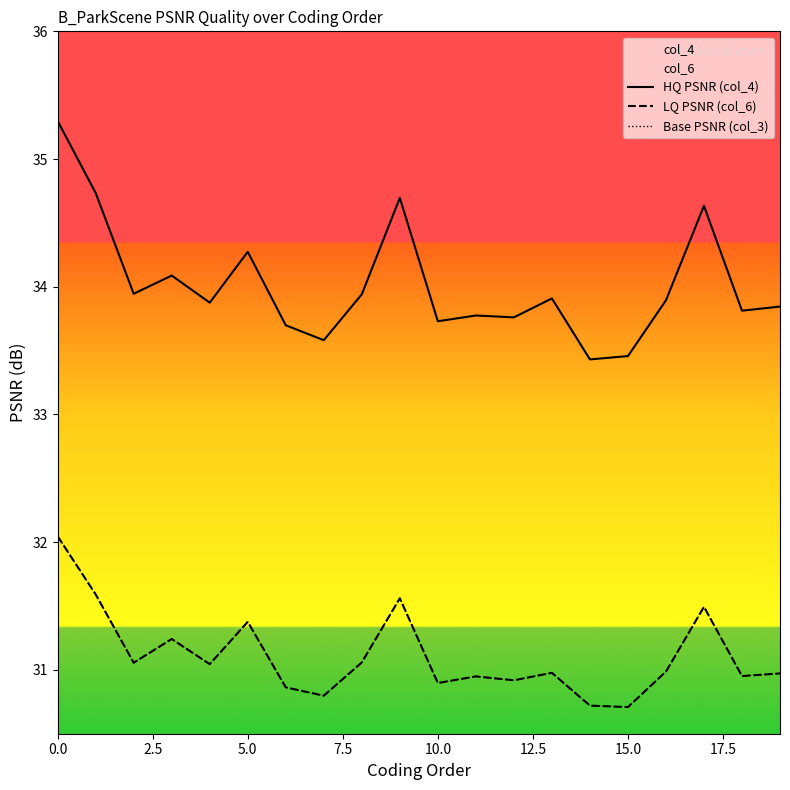

True or false: HQ PSNR (col_4) and LQ PSNR (col_6) cross at least once.

False